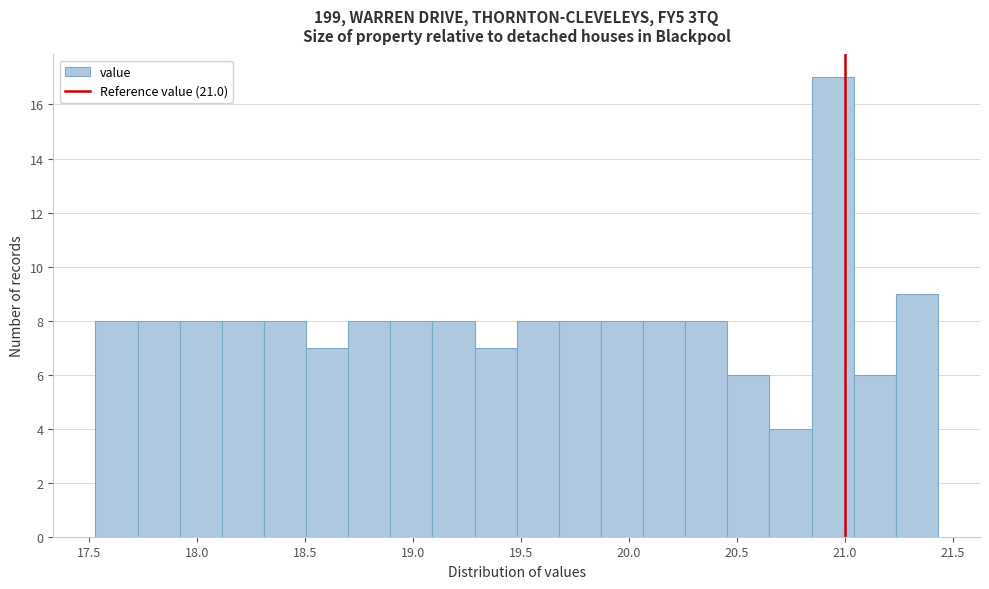

Around what value on the x-axis is the tallest bar? Give the approximate position of its centre, as read against the axis.

20.95